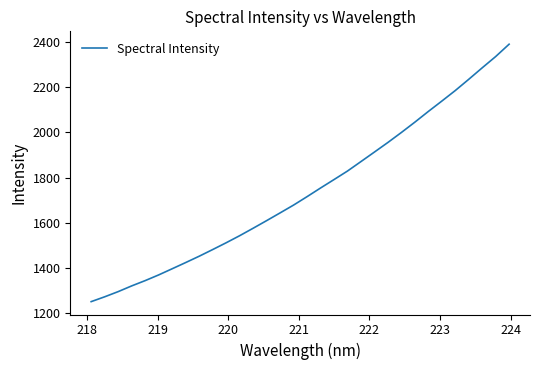

What is the minimum value shown in the chart?

1251.7